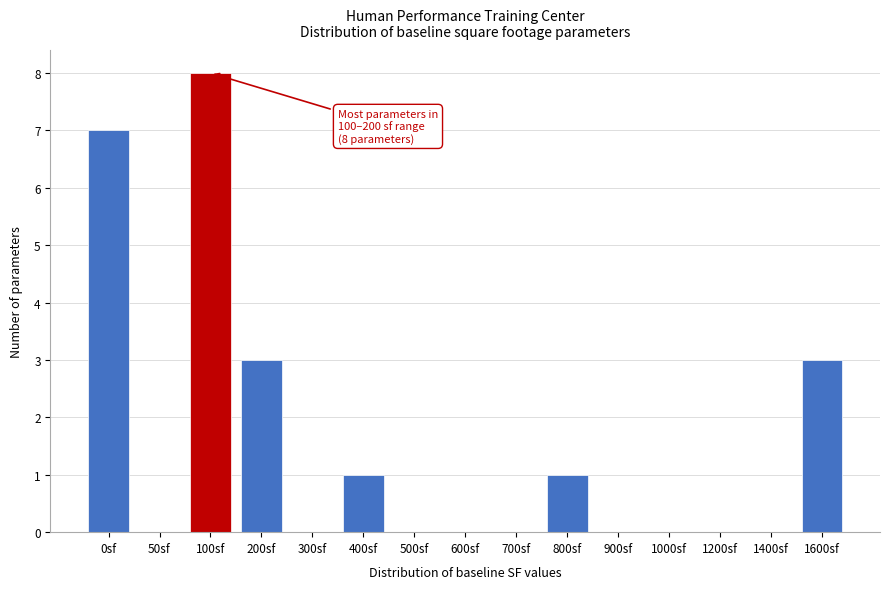

Reading right to left, what are all the values shown in this chart?

1600sf=3	1400sf=0	1200sf=0	1000sf=0	900sf=0	800sf=1	700sf=0	600sf=0	500sf=0	400sf=1	300sf=0	200sf=3	100sf=8	50sf=0	0sf=7